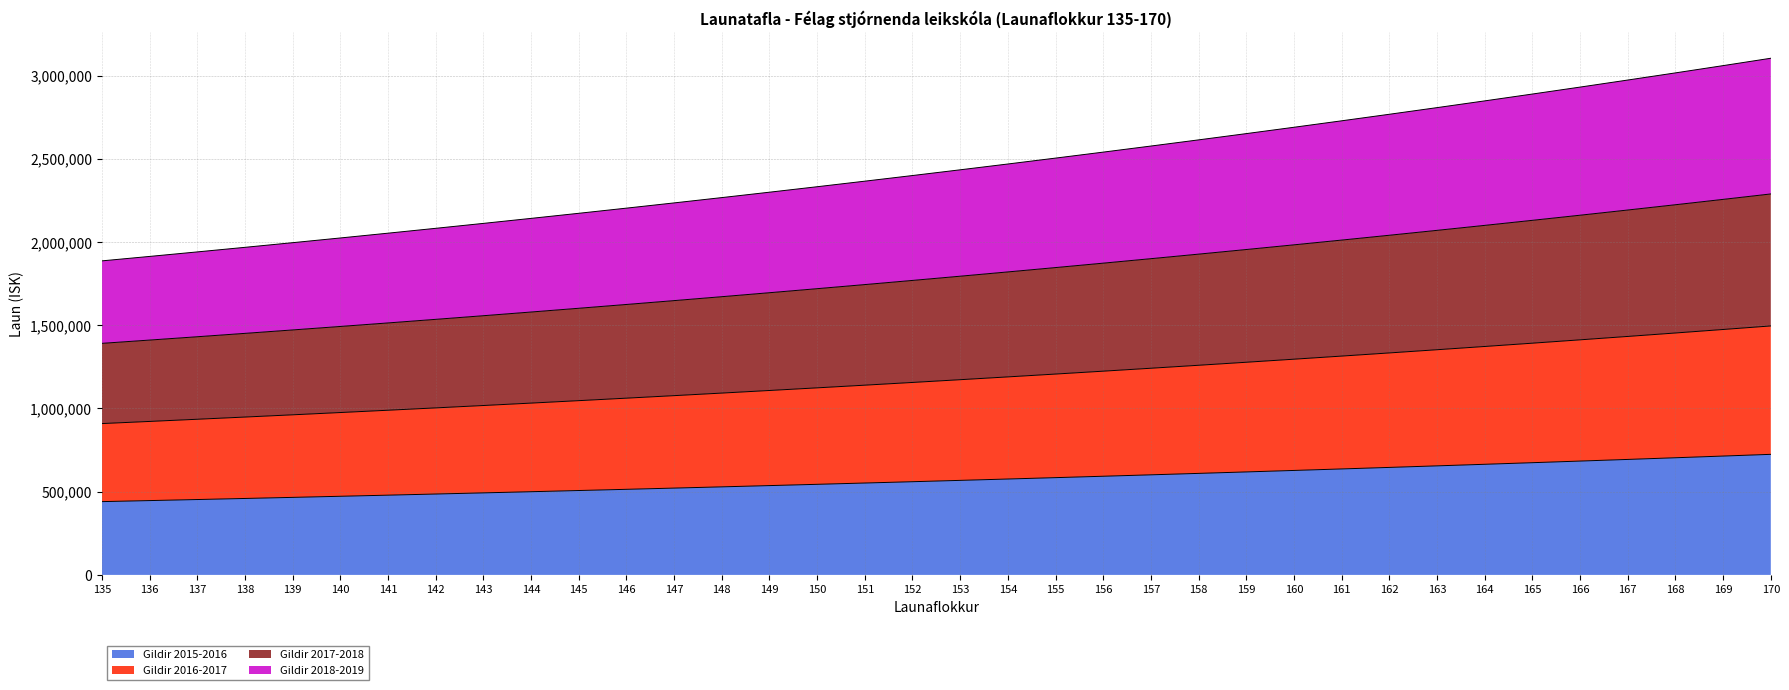

True or false: Gildir 2018-2019 has more than 2 interior local peaks.

False